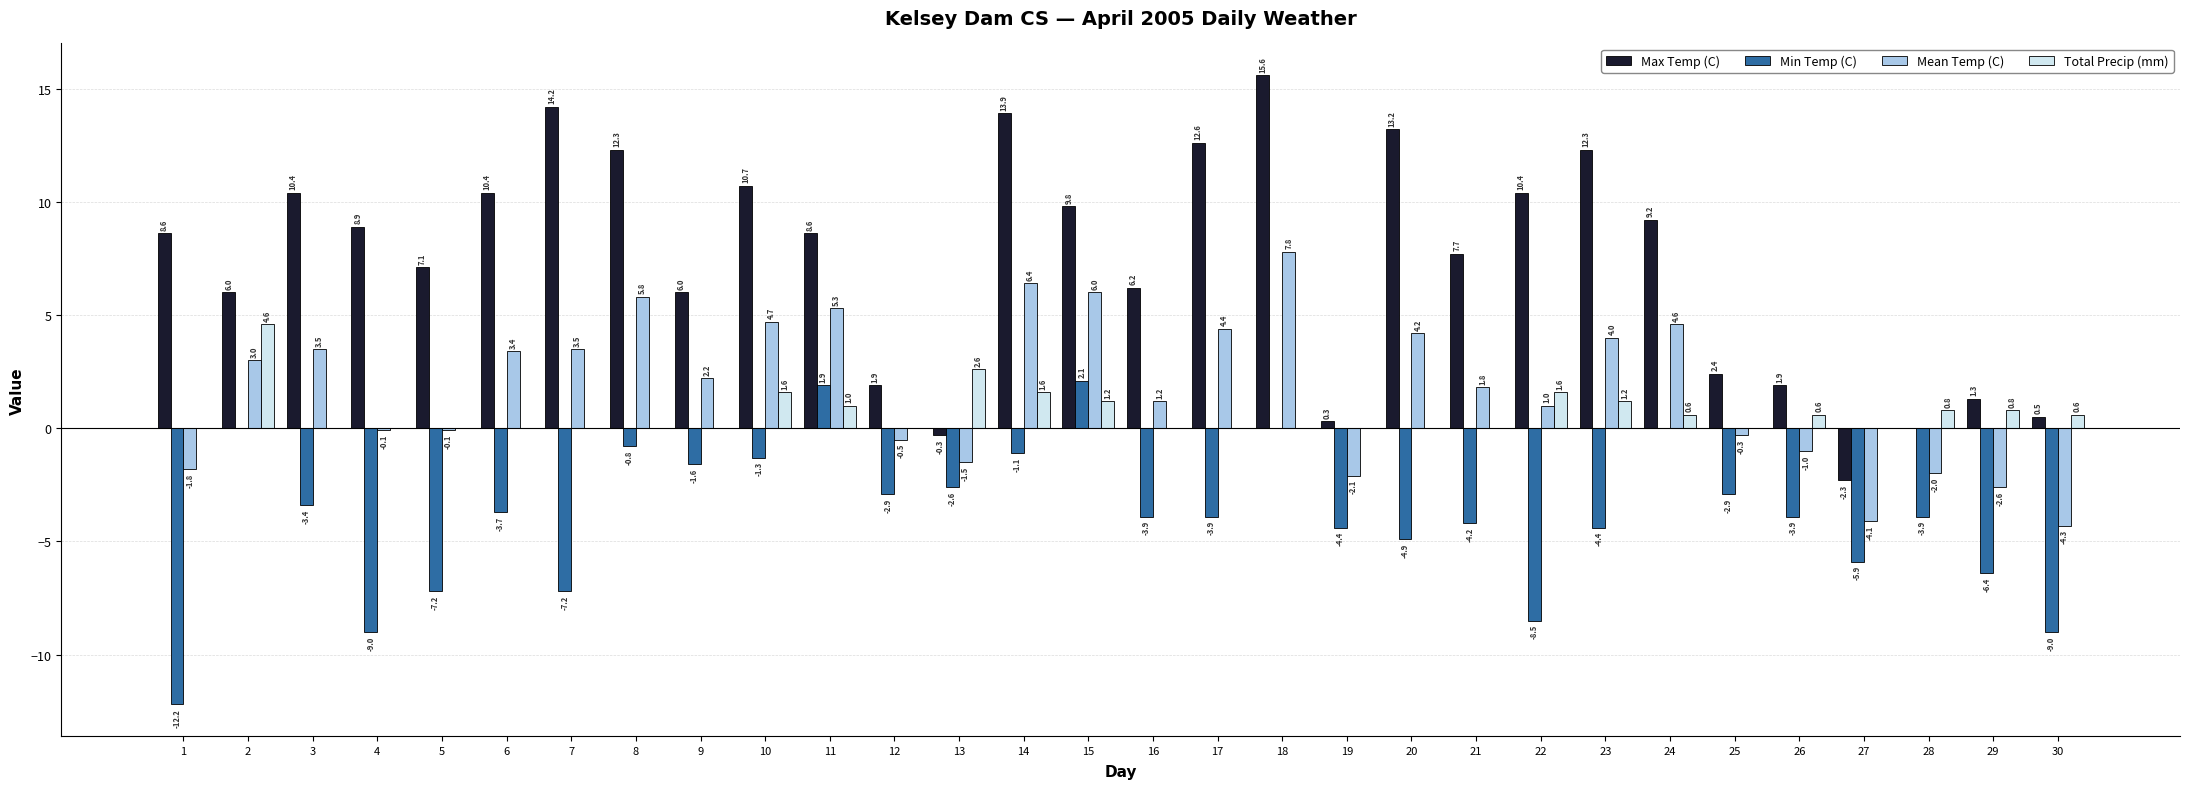

Reading left to right, transcribe all the data shown in this chart.

Max Temp (C): 8.6	6.0	10.4	8.9	7.1	10.4	14.2	12.3	6.0	10.7	8.6	1.9	-0.3	13.9	9.8	6.2	12.6	15.6	0.3	13.2	7.7	10.4	12.3	9.2	2.4	1.9	-2.3	0.0	1.3	0.5
Min Temp (C): -12.2	0.0	-3.4	-9.0	-7.2	-3.7	-7.2	-0.8	-1.6	-1.3	1.9	-2.9	-2.6	-1.1	2.1	-3.9	-3.9	0.0	-4.4	-4.9	-4.2	-8.5	-4.4	0.0	-2.9	-3.9	-5.9	-3.9	-6.4	-9.0
Mean Temp (C): -1.8	3.0	3.5	-0.1	-0.1	3.4	3.5	5.8	2.2	4.7	5.3	-0.5	-1.5	6.4	6.0	1.2	4.4	7.8	-2.1	4.2	1.8	1.0	4.0	4.6	-0.3	-1.0	-4.1	-2.0	-2.6	-4.3
Total Precip (mm): 0.0	4.6	0.0	0.0	0.0	0.0	0.0	0.0	0.0	1.6	1.0	0.0	2.6	1.6	1.2	0.0	0.0	0.0	0.0	0.0	0.0	1.6	1.2	0.6	0.0	0.6	0.0	0.8	0.8	0.6